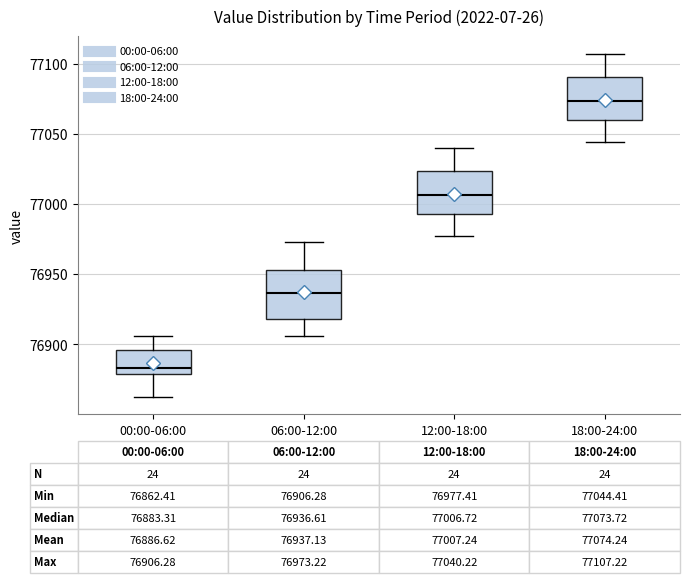

Which box is the tallest, from its lower edge to its upper edge?

06:00-12:00